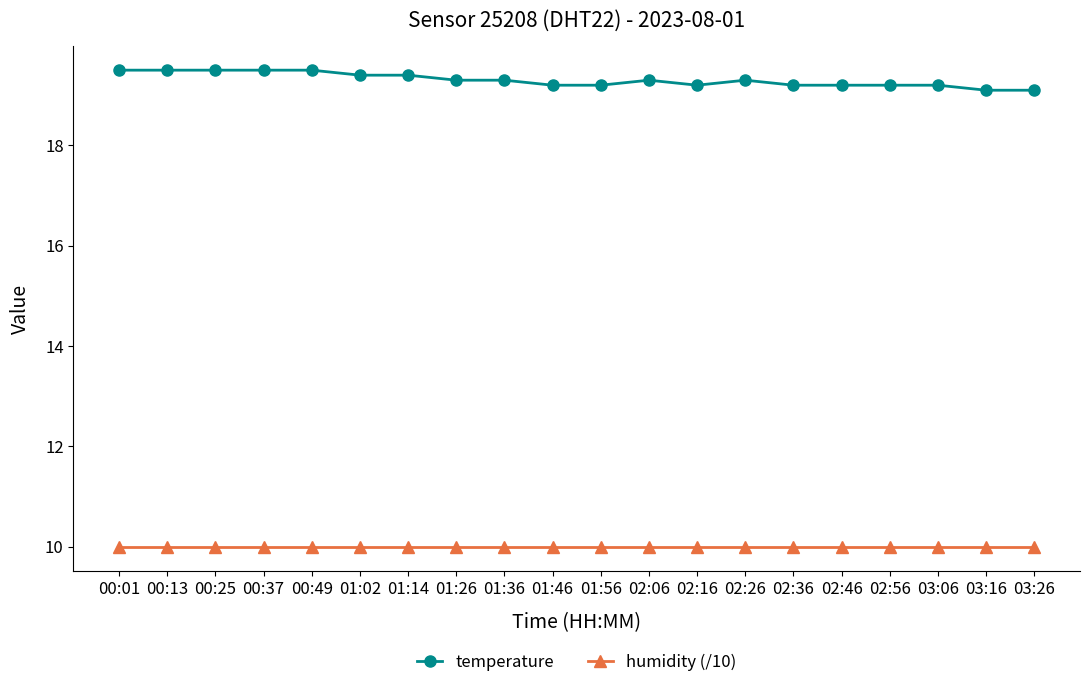

What is the spread (max minus min) of values at 00:37?

9.5